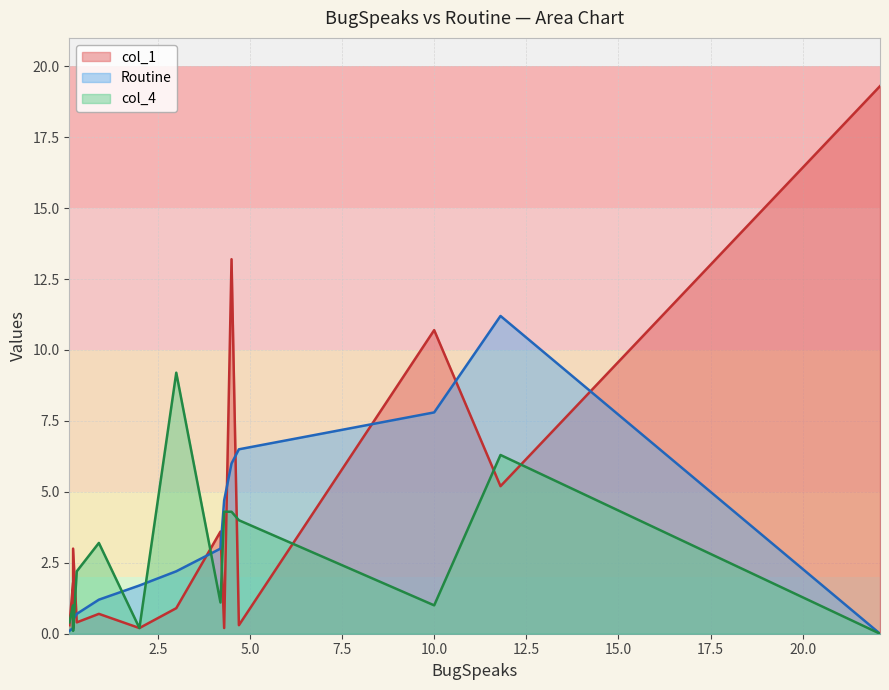

What is the label of the 14th point from the right?

0.2